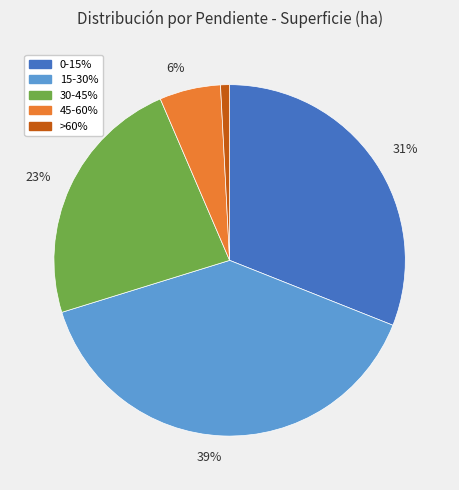

To the nearest percent, what is the average slice percentage?

20%